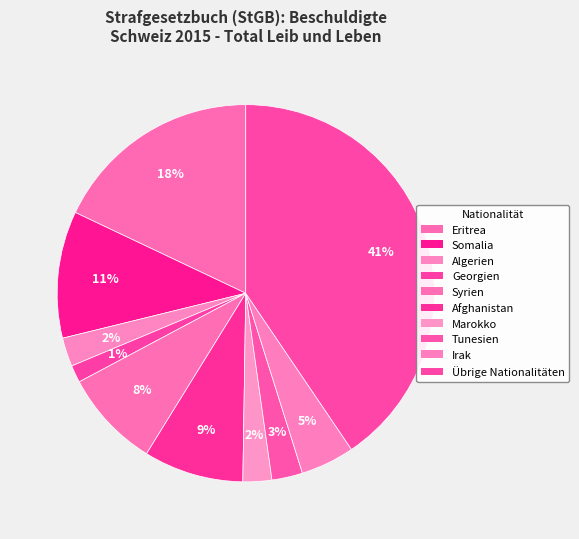

How many segments does this pie chart have?

10